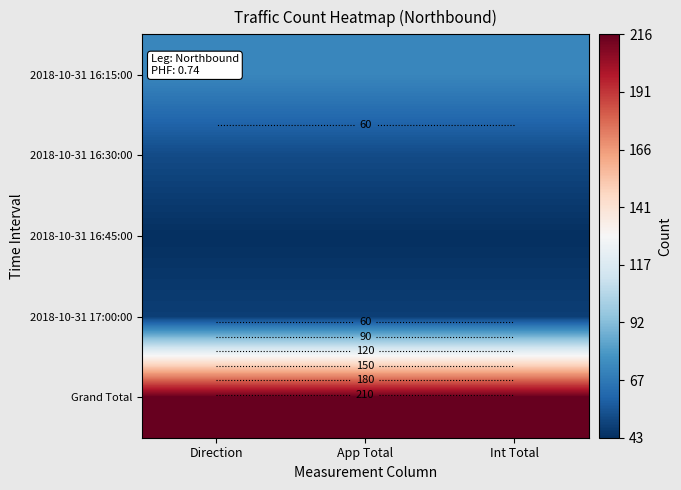

What is the minimum value shown in the chart?

43